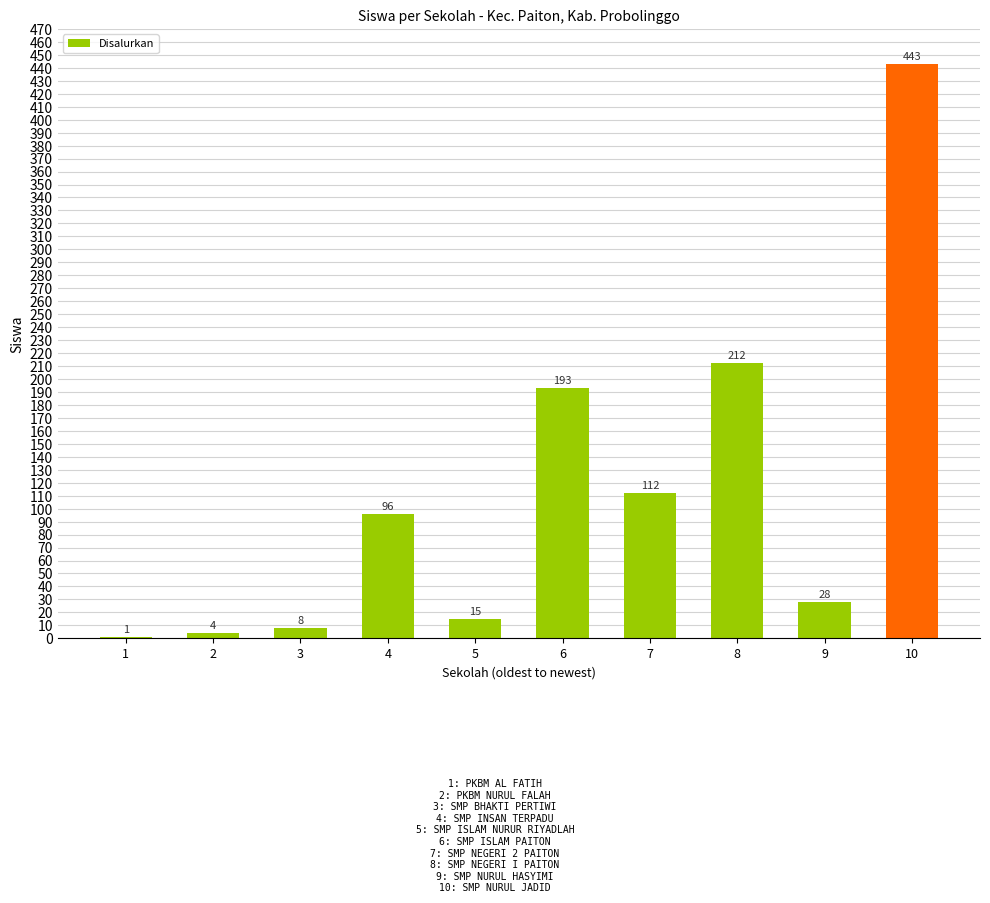

What is the approximate value at 7, to the nearest 10?

110